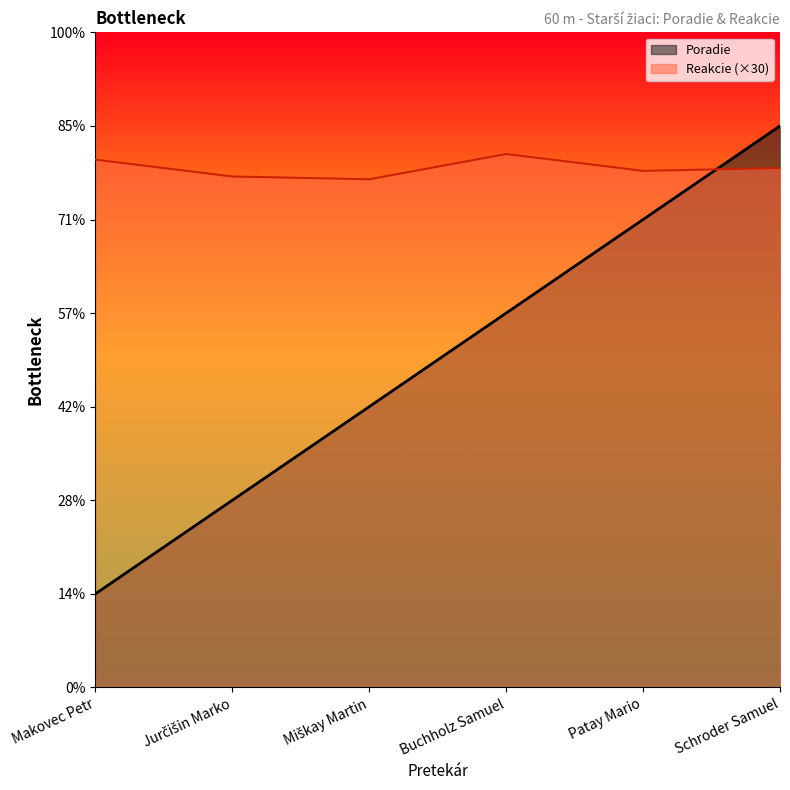

What are all the series names shown in the legend?

Poradie, Reakcie (×30)